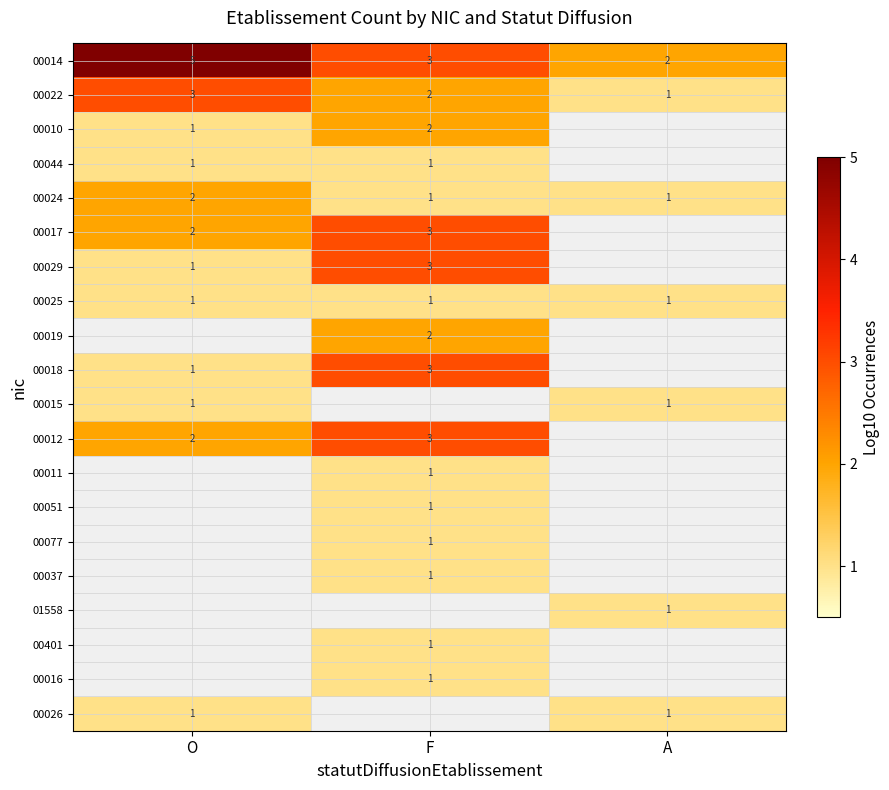

What is the sum of the 00014 values at F and O?

8